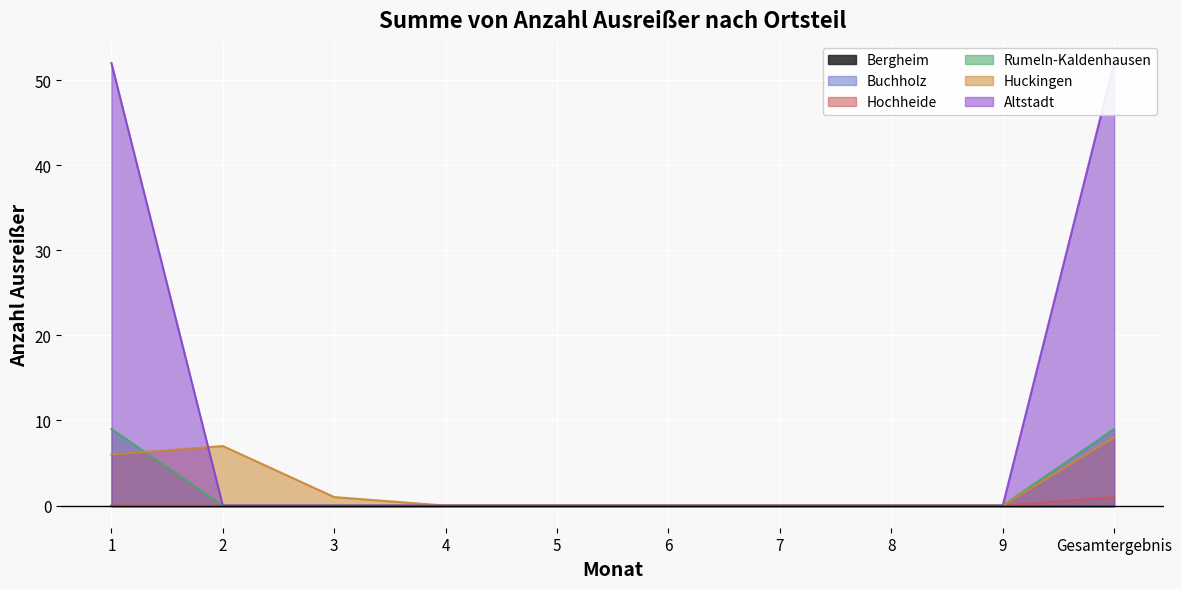

Which has a higher value, 4 or 2?

4